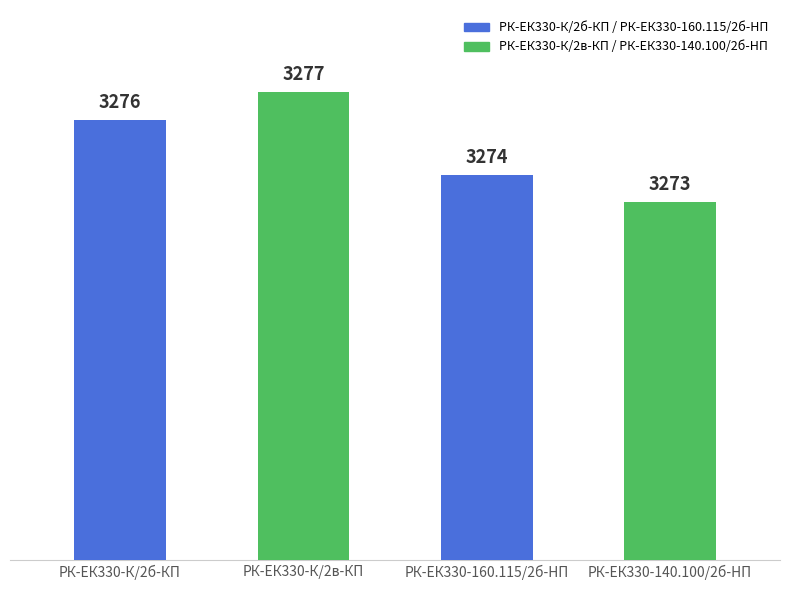

What position from the left is РК-ЕК330-К/2б-КП?

1